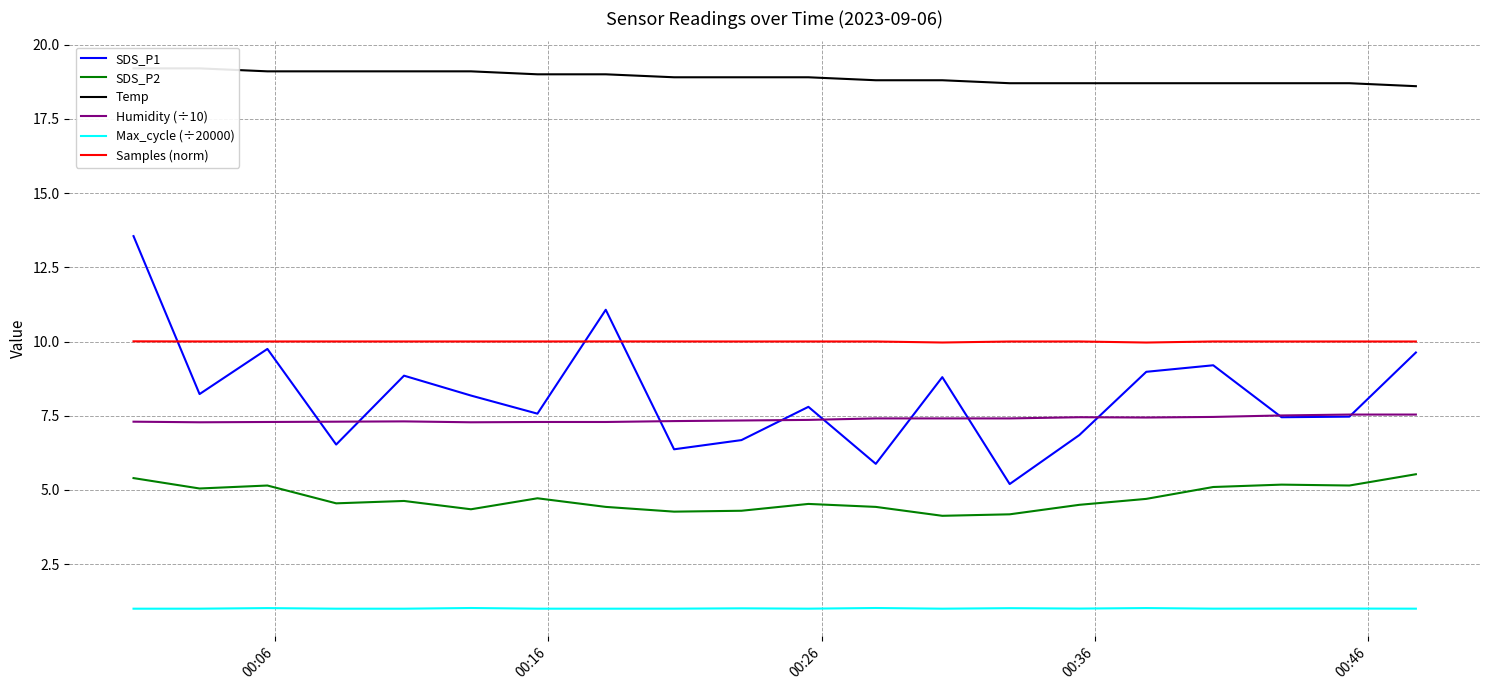

True or false: Max_cycle (÷20000) and SDS_P1 intersect in this chart.

False